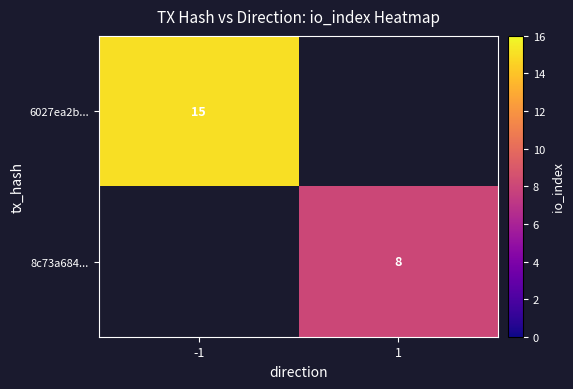

The 6027ea2b... series shows 15 at -1. True or false?

True